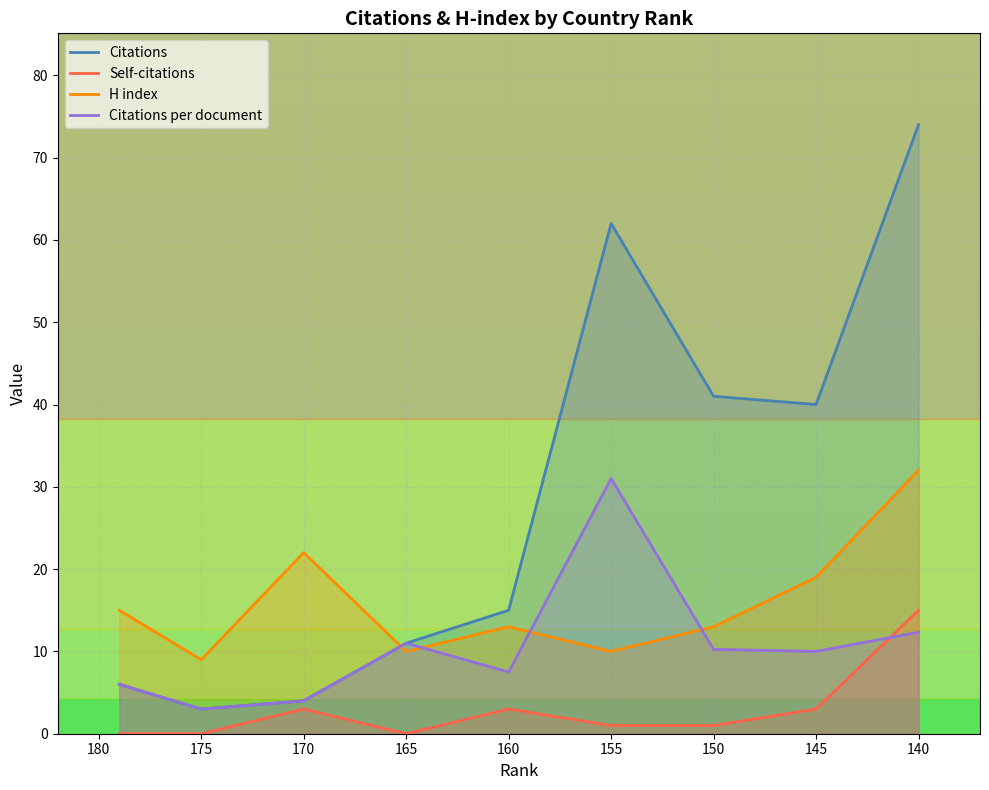

Reading left to right, transcribe all the data shown in this chart.

Citations: 6.0	3.0	4.0	11.0	15.0	62.0	41.0	40.0	74.0
Self-citations: 0.0	0.0	3.0	0.0	3.0	1.0	1.0	3.0	15.0
H index: 15.0	9.0	22.0	10.0	13.0	10.0	13.0	19.0	32.0
Citations per document: 6.0	3.0	4.0	11.0	7.5	31.0	10.2	10.0	12.3